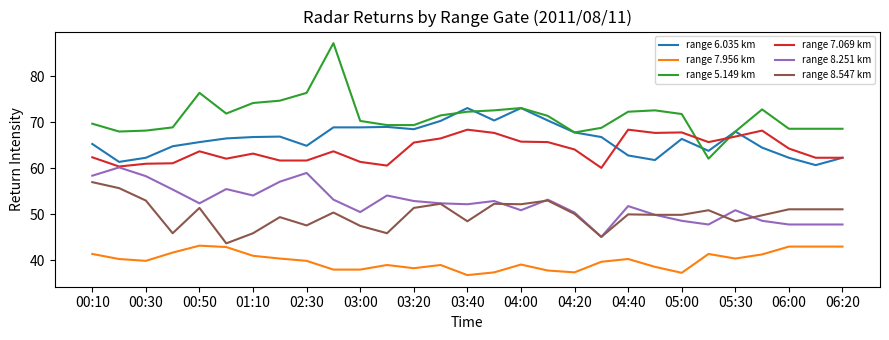

True or false: range 6.035 km and range 7.956 km cross at least once.

False